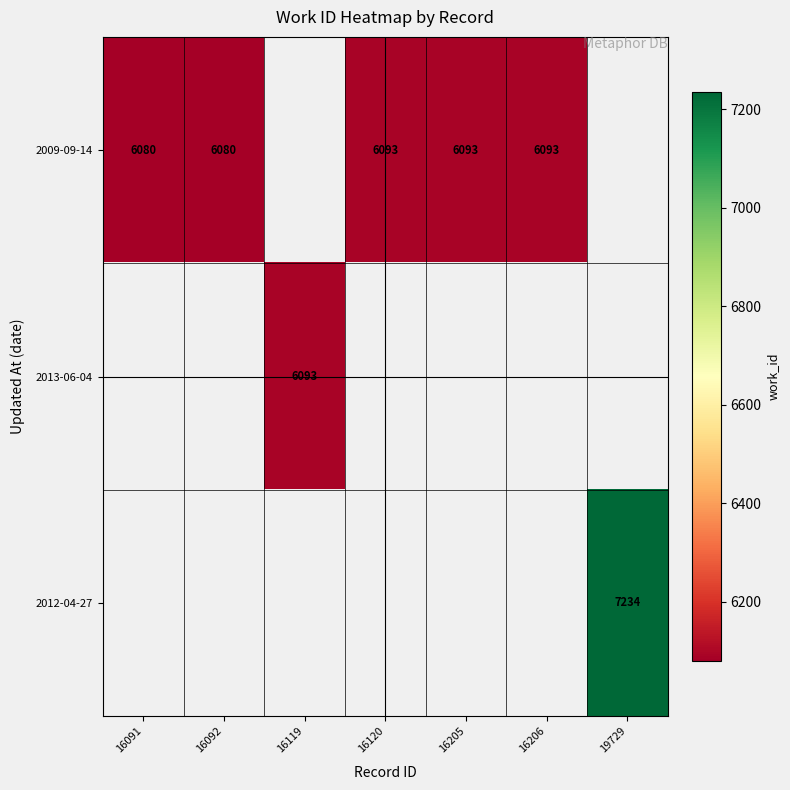

True or false: 2009-09-14 has a value of 6080 at 16092.

True